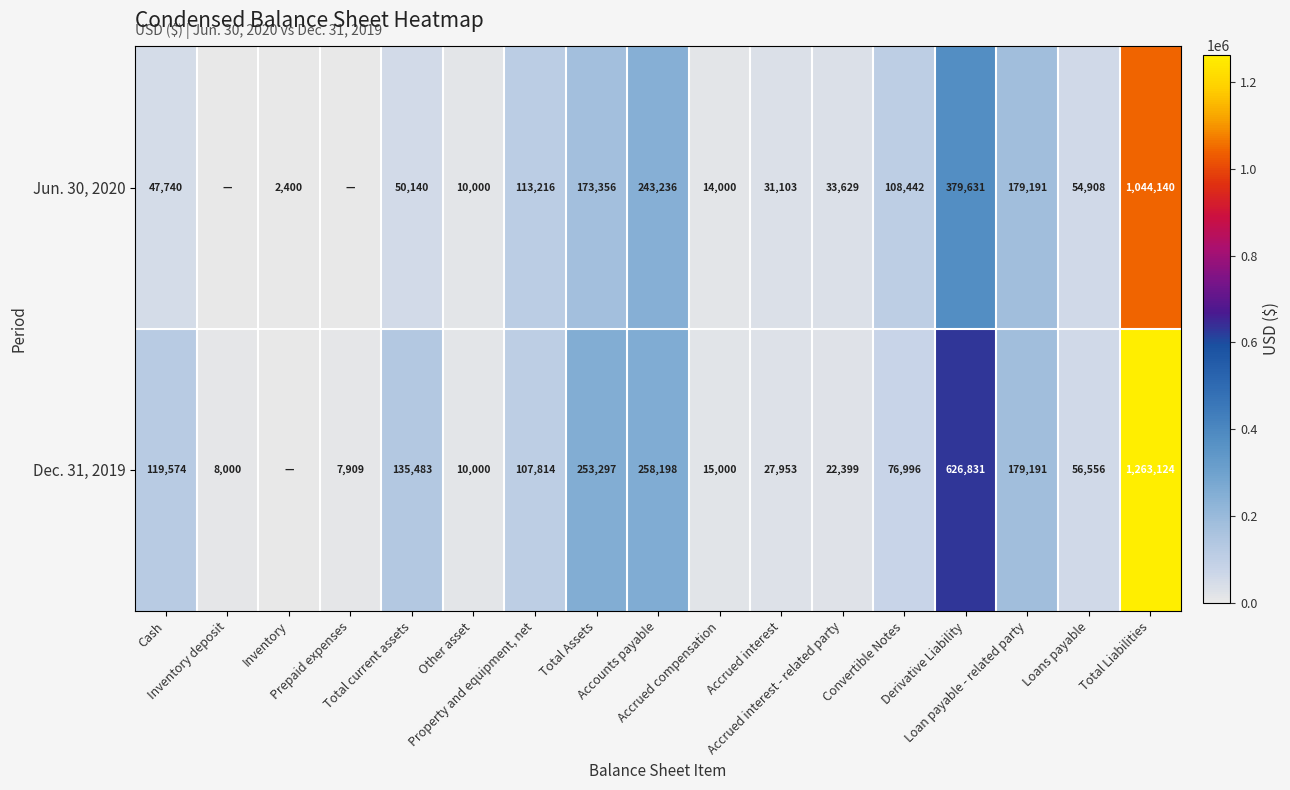

At which category does the chart reach its peak across all series?

Total Liabilities